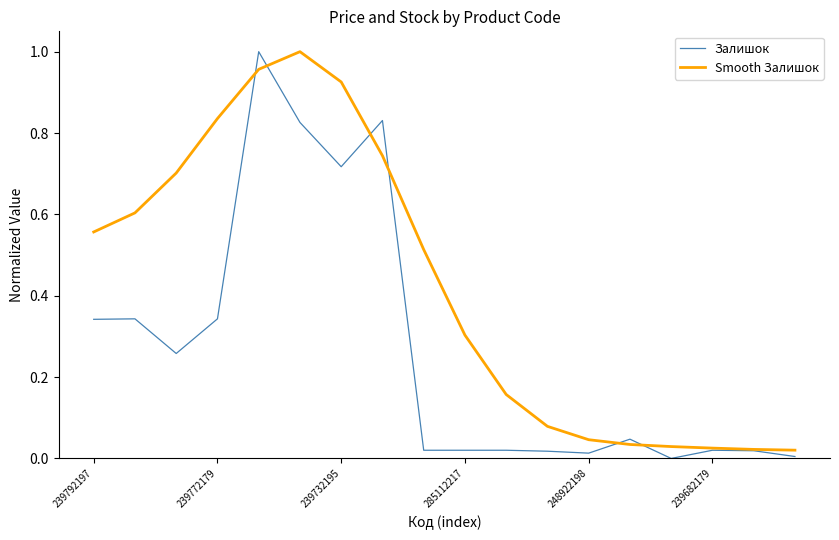

Which series has the largest total across all categories?

Smooth Залишок